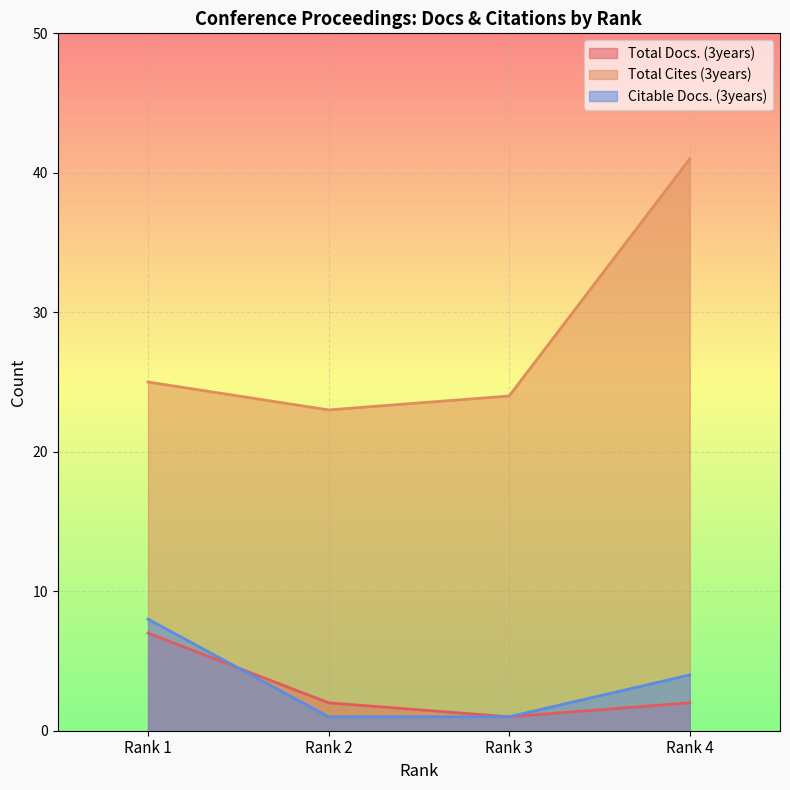

Which has a higher value, Rank 3 or Rank 4?

Rank 4